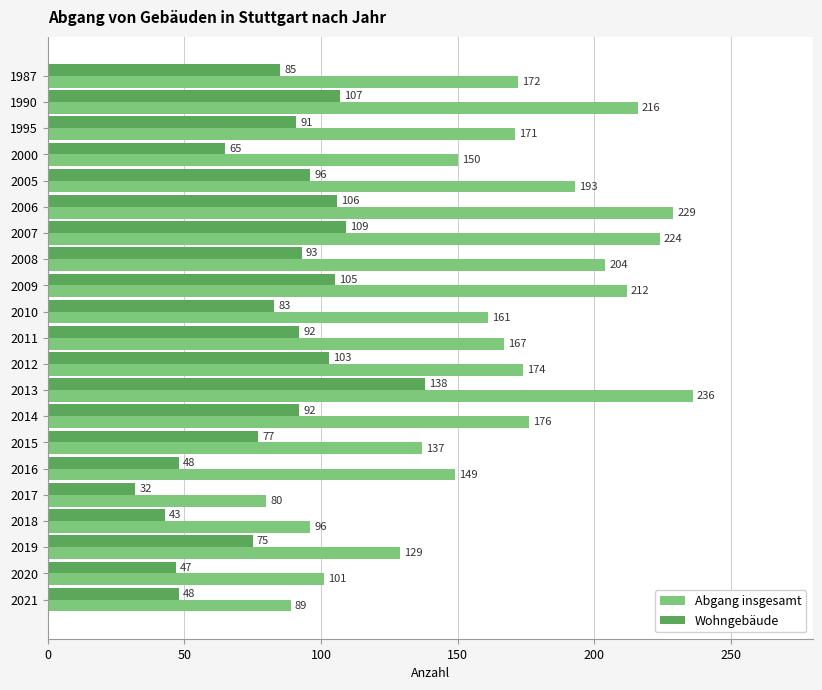

The value of Abgang insgesamt at 2013 is 64. True or false?

False